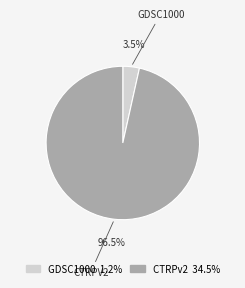

Is there a majority slice in this chart?

Yes